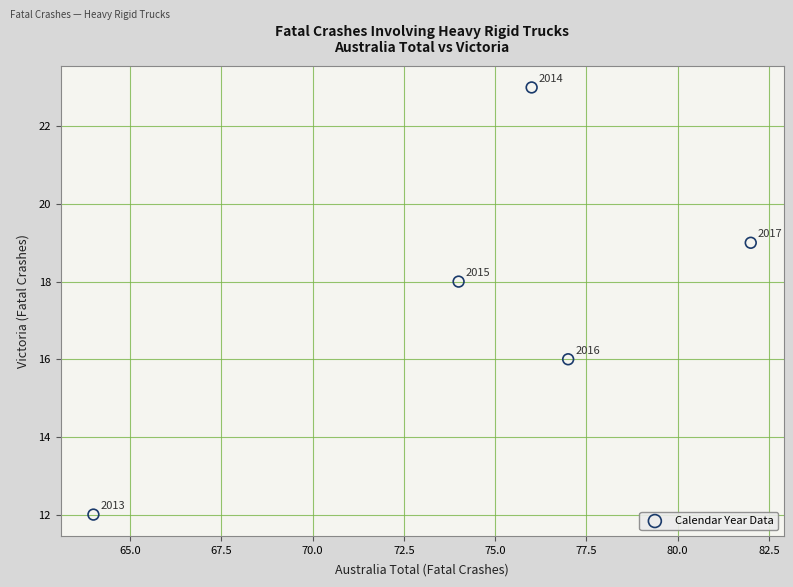

What is the range of X values (max minus min)?

18